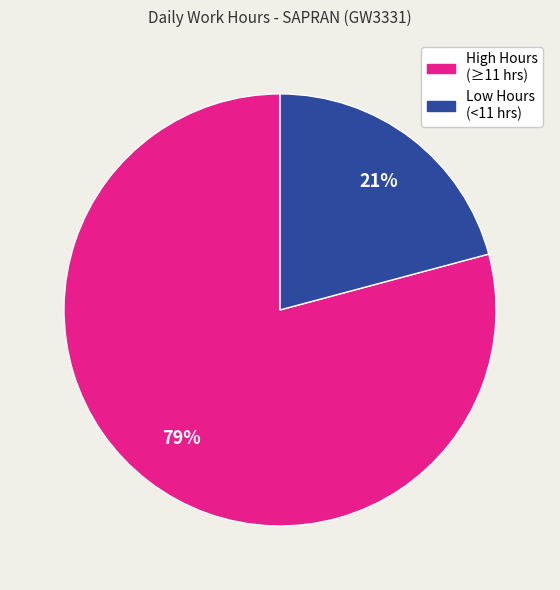

To the nearest percent, what is the average slice percentage?

50%